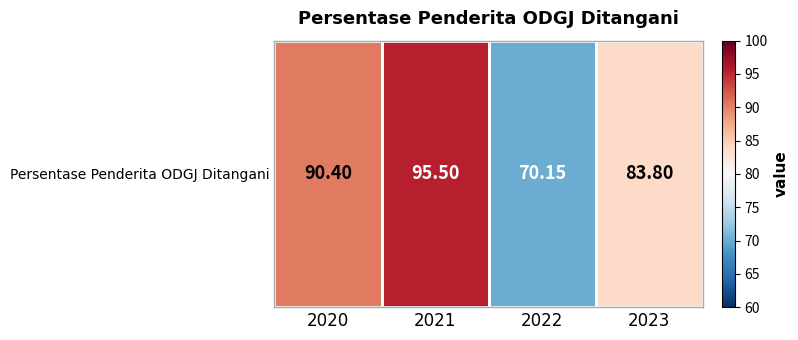

Count the number of data series in this chart.

1